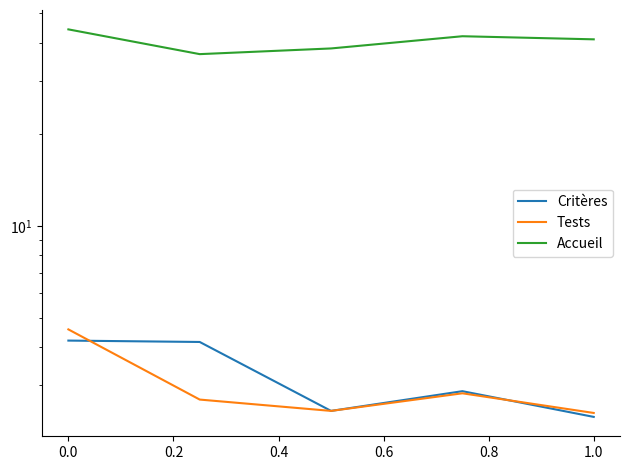

In Tests, how many points are higher than both neighbors (excluding endpoints)?

1